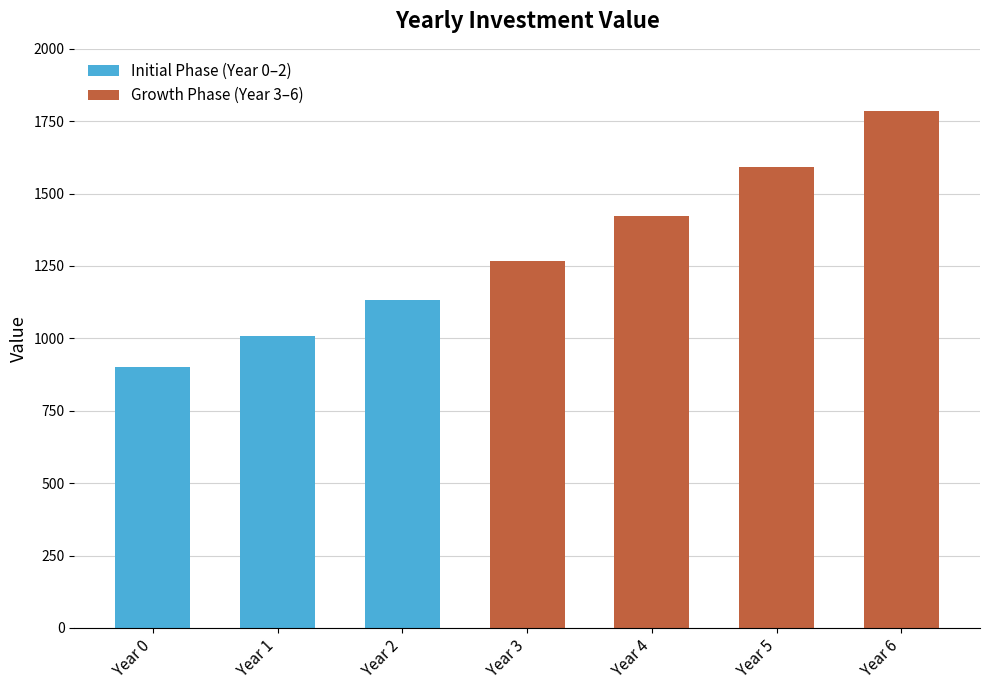

List the labels in order of value, largest first.

Year 6, Year 5, Year 4, Year 3, Year 2, Year 1, Year 0